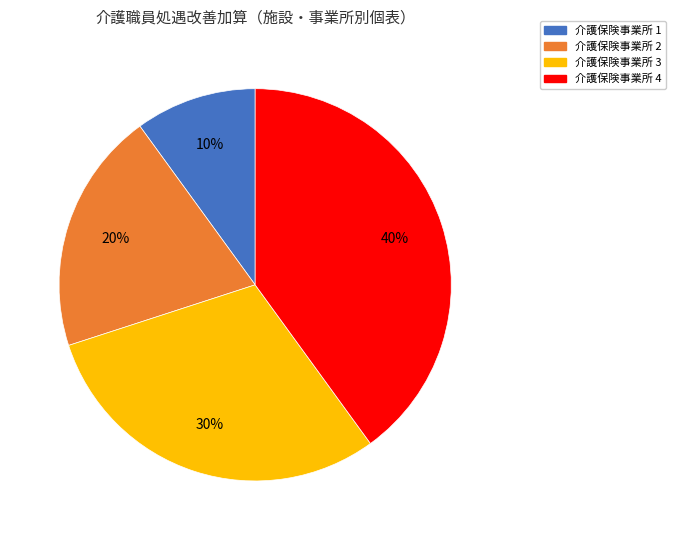

Is there a majority slice in this chart?

No